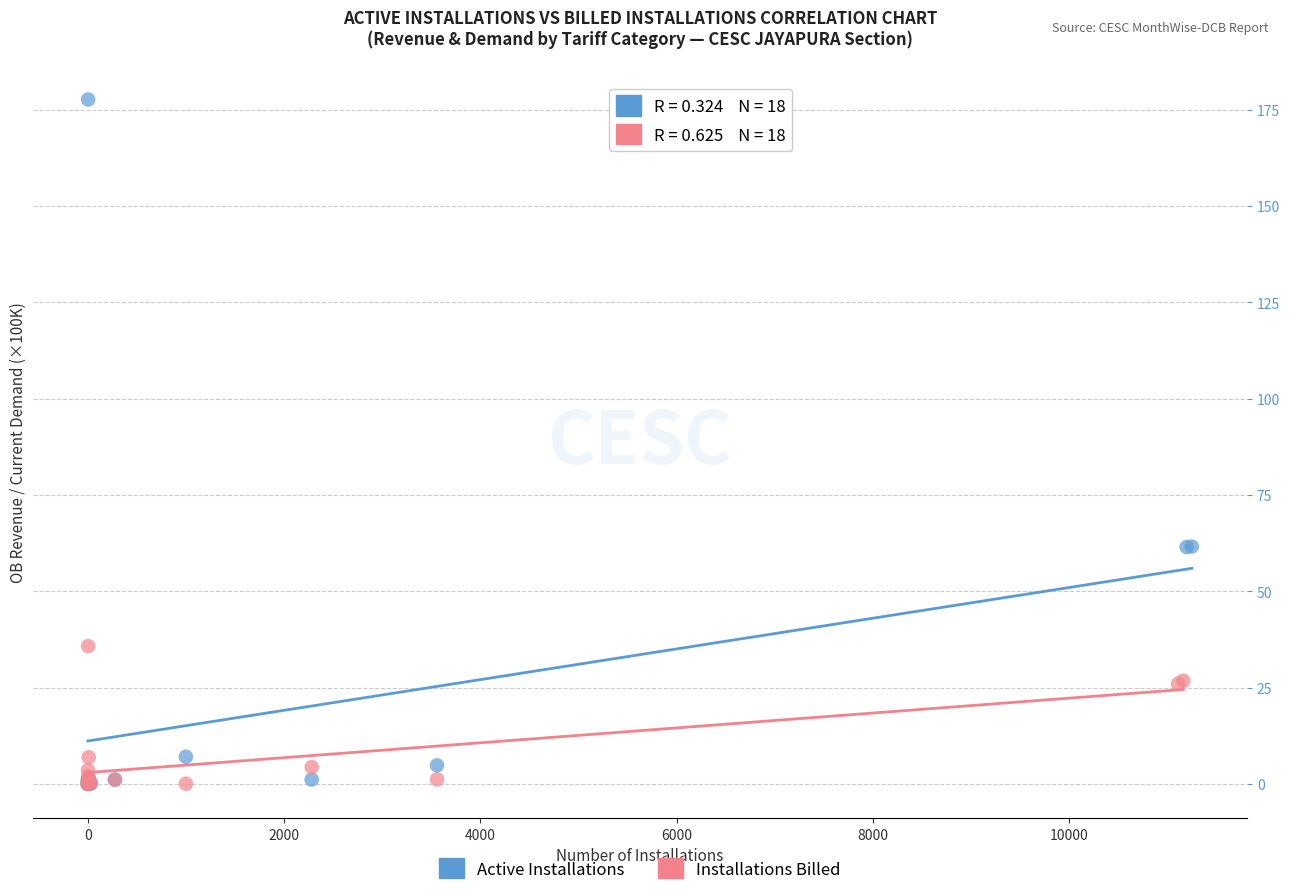

Which series has the largest Y range (max minus min)?

Active Installations